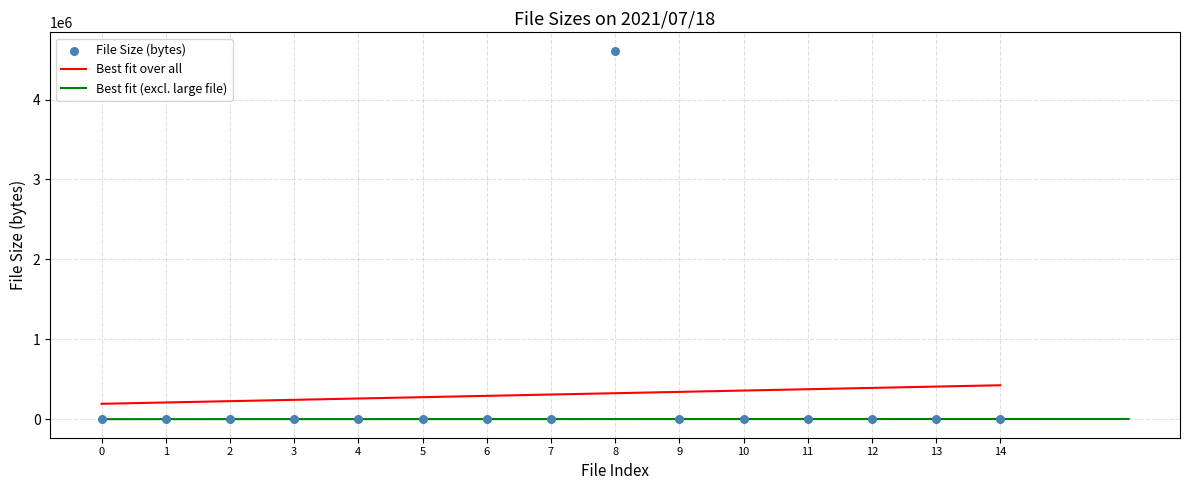

What is the highest value of the Best fit over all series?

427151.8